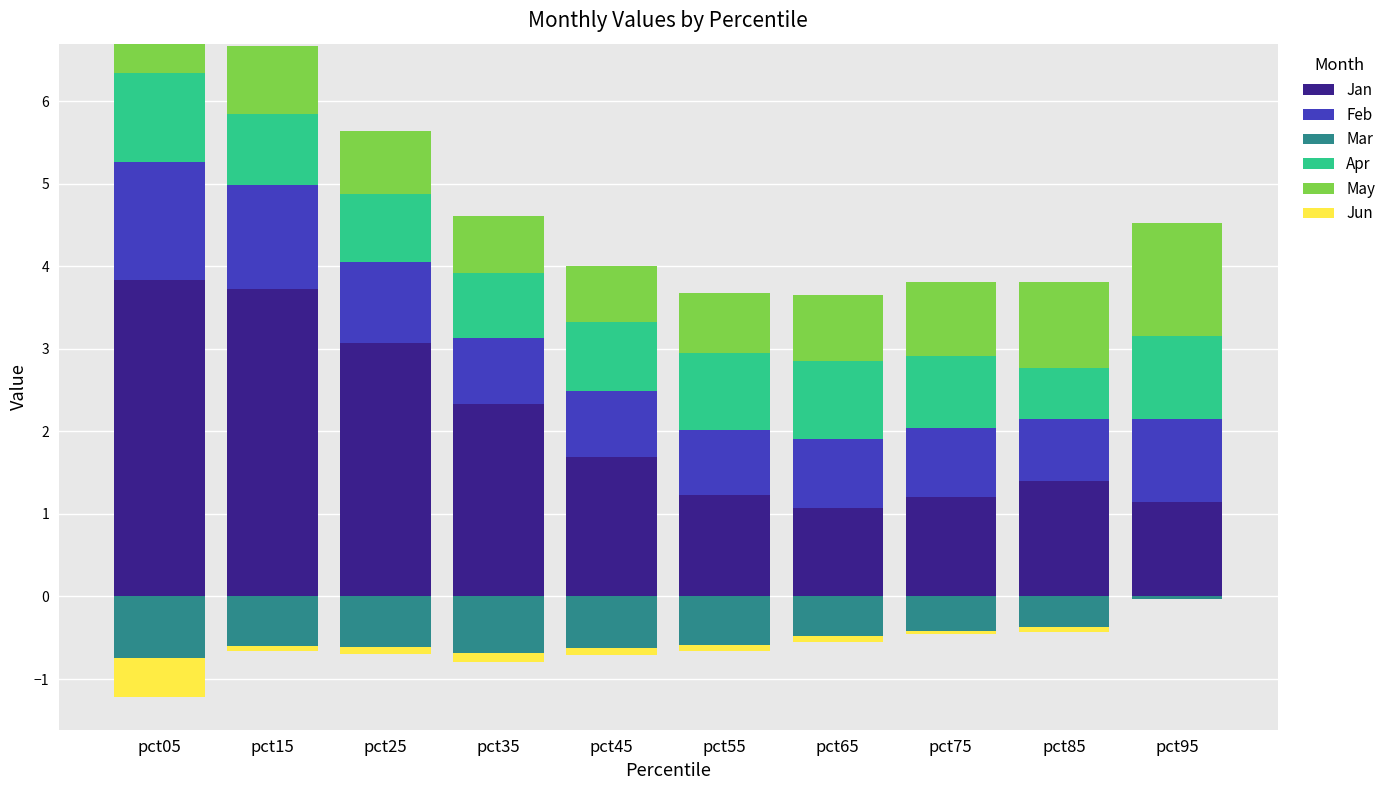

What is the sum of all Apr values?

8.8